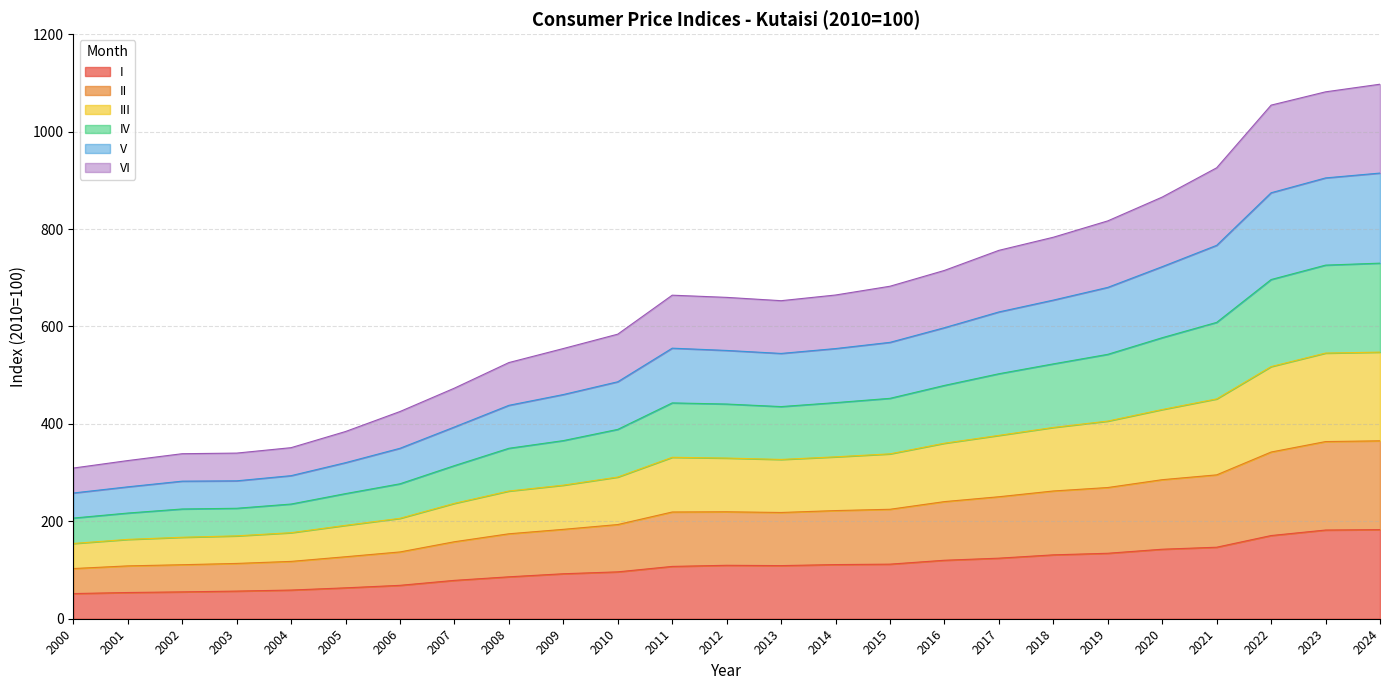

Which has a higher value, 2006 or 2016?

2016